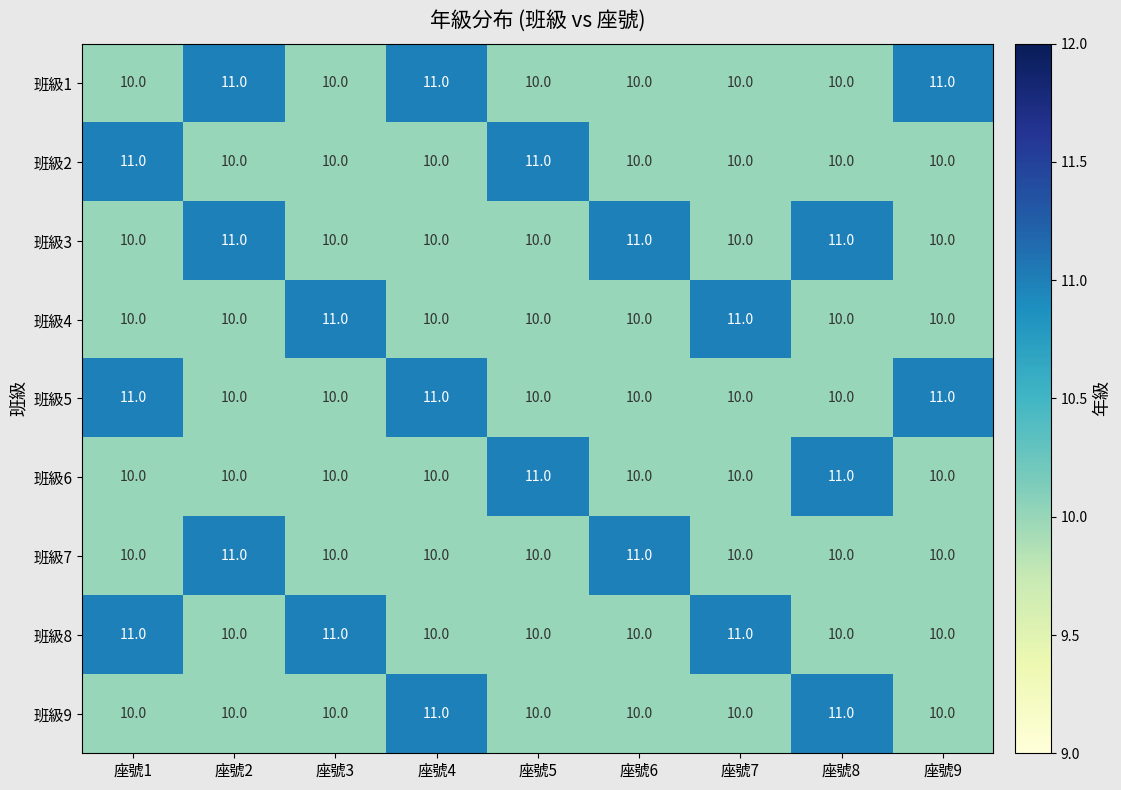

What is the difference between the highest and lowest values at 座號4?

1